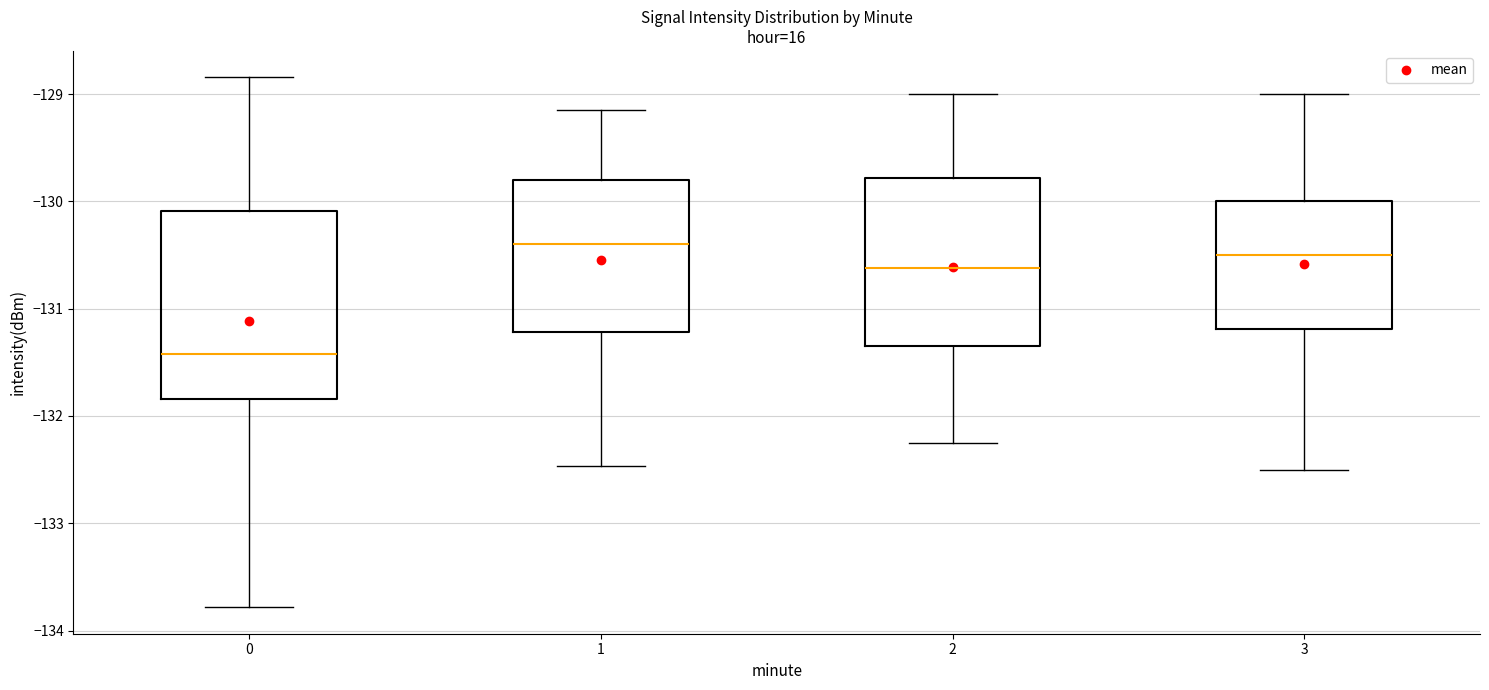

Reading left to right, read every box against the y-axis: the position of its median line, the range the box covers, and the ends of its whiskers. The values are not printed on the chart, so give them approximately, as read against the axis.

0: median -131.4, box -131.8 to -130.1, whiskers -133.8 to -128.8
1: median -130.4, box -131.2 to -129.8, whiskers -132.5 to -129.1
2: median -130.6, box -131.3 to -129.8, whiskers -132.2 to -129.0
3: median -130.5, box -131.2 to -130.0, whiskers -132.5 to -129.0